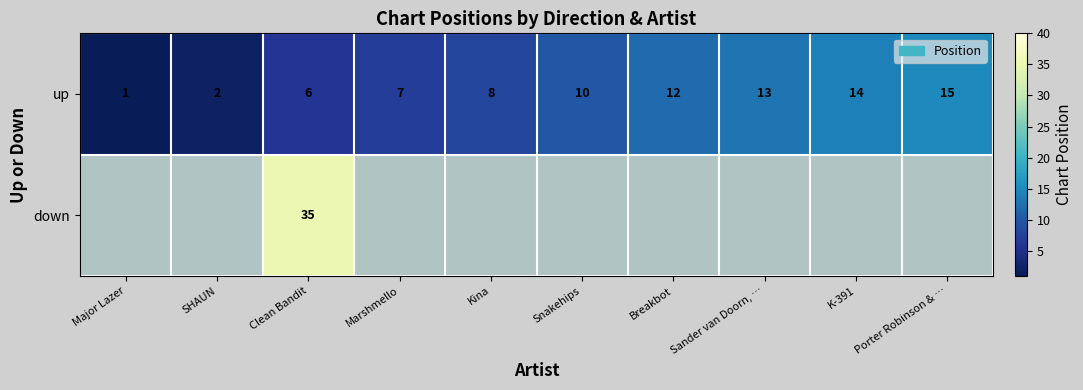

Is it true that down equals 22 at Clean Bandit?

False